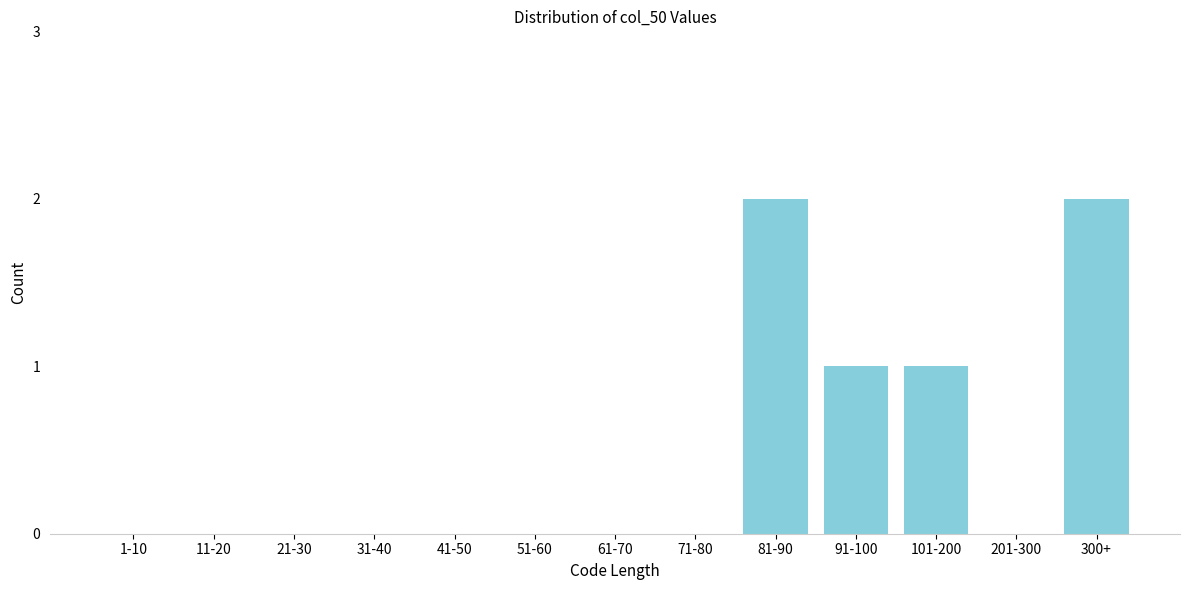

Reading right to left, what are all the values shown in this chart?

300+=2	201-300=0	101-200=1	91-100=1	81-90=2	71-80=0	61-70=0	51-60=0	41-50=0	31-40=0	21-30=0	11-20=0	1-10=0